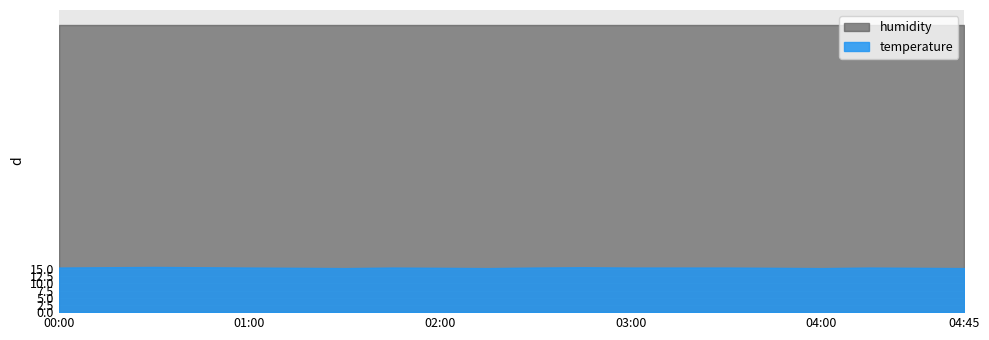

Rank the series at 07:30 from lowest to highest value.

temperature, humidity